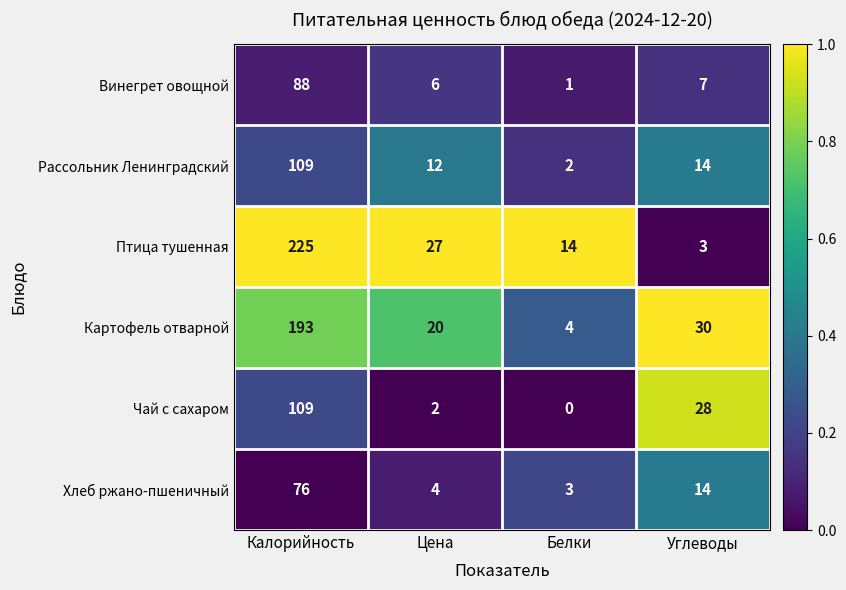

Which category has the highest value across all series?

Калорийность